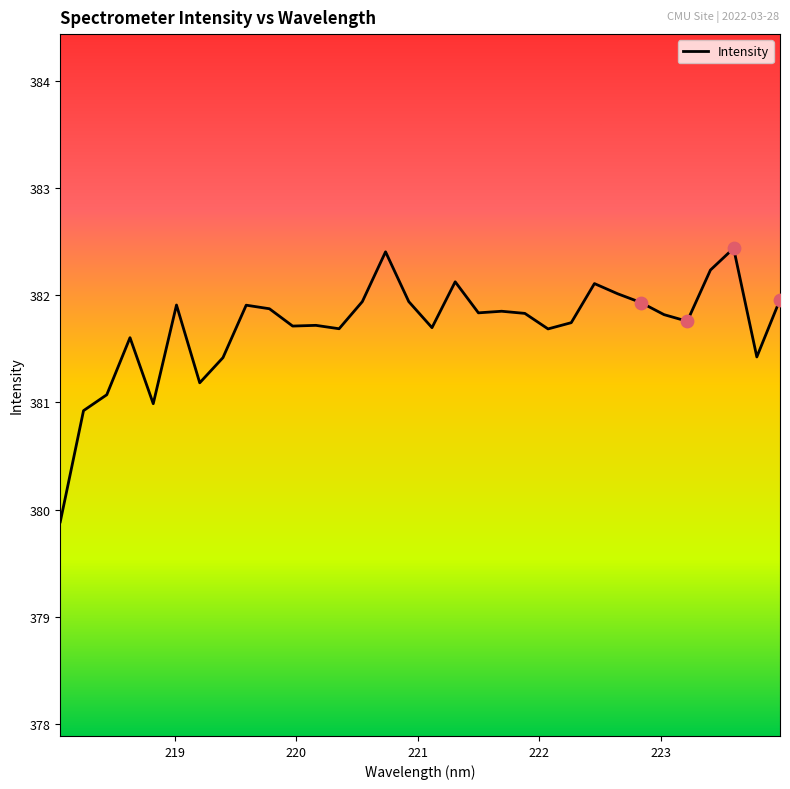

What is the minimum value shown in the chart?

379.9